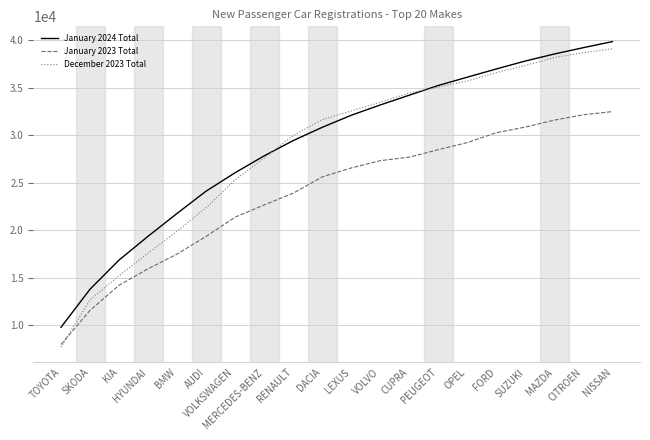

True or false: December 2023 Total and January 2024 Total intersect in this chart.

True